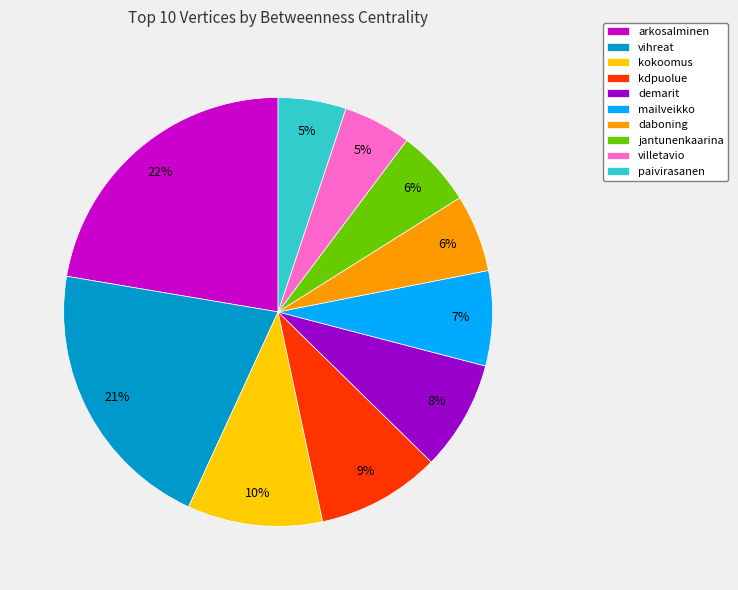

To the nearest percent, what is the average slice percentage?

10%